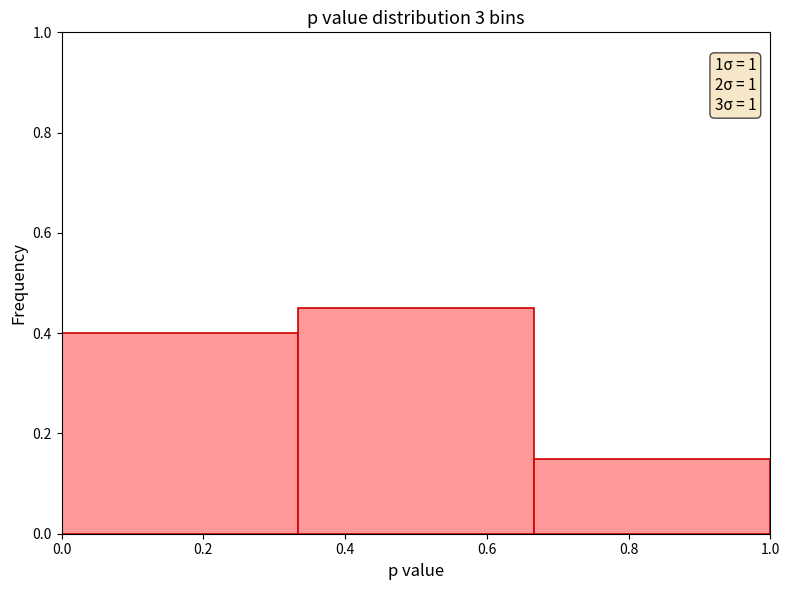

Which range on the x-axis has the tallest bar?

0.34 to 0.66